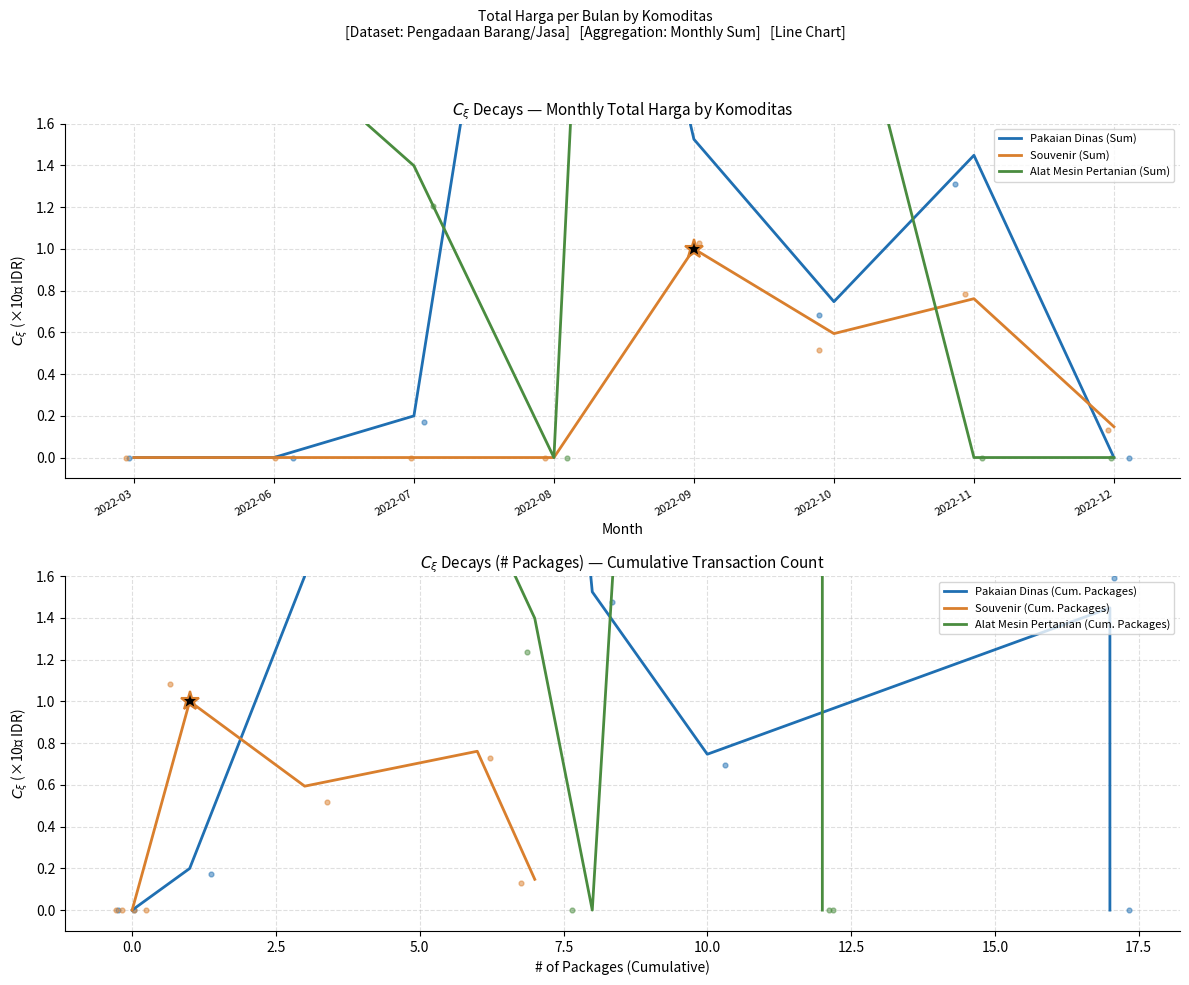

Which series contains the highest Y value?

Alat Mesin Pertanian (Sum)